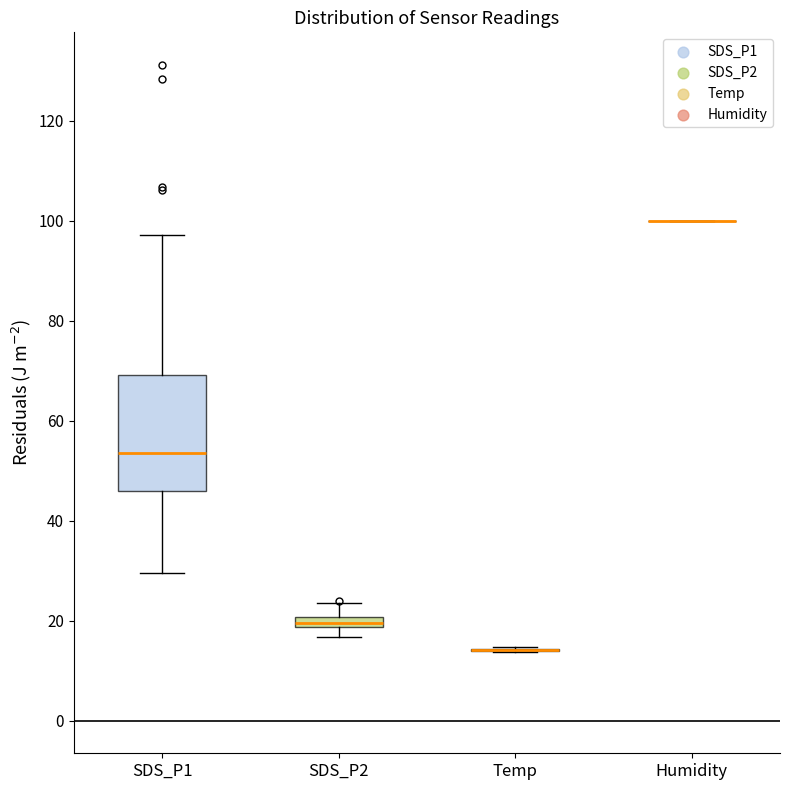

Which box is the tallest, from its lower edge to its upper edge?

SDS_P1